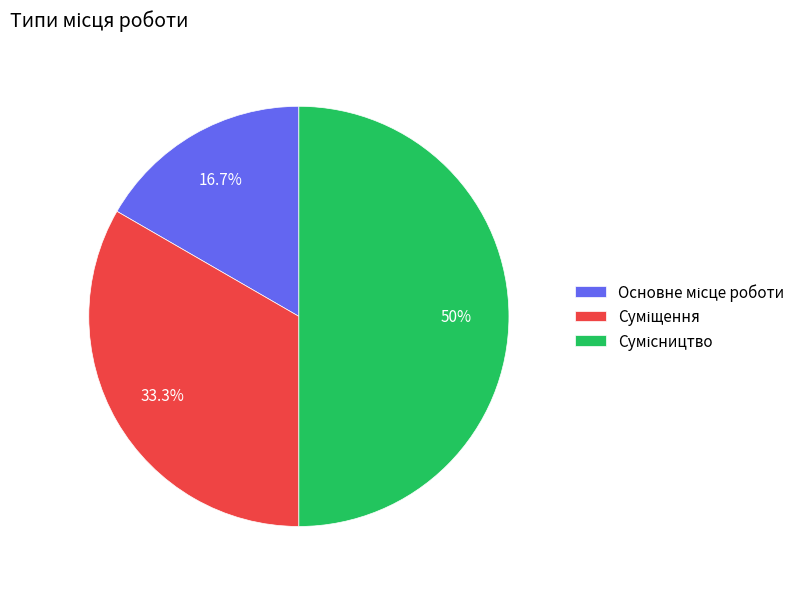

The Основне місце роботи slice represents 17% of the pie. True or false?

True